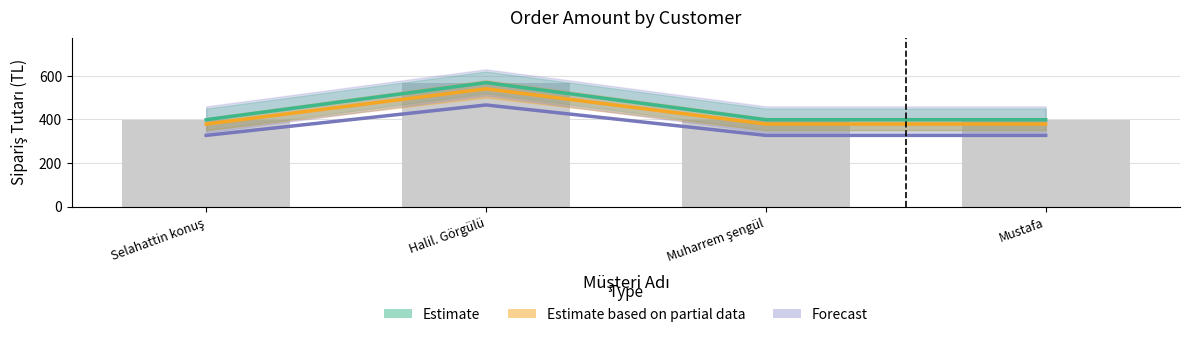

Are the bars horizontal?

No